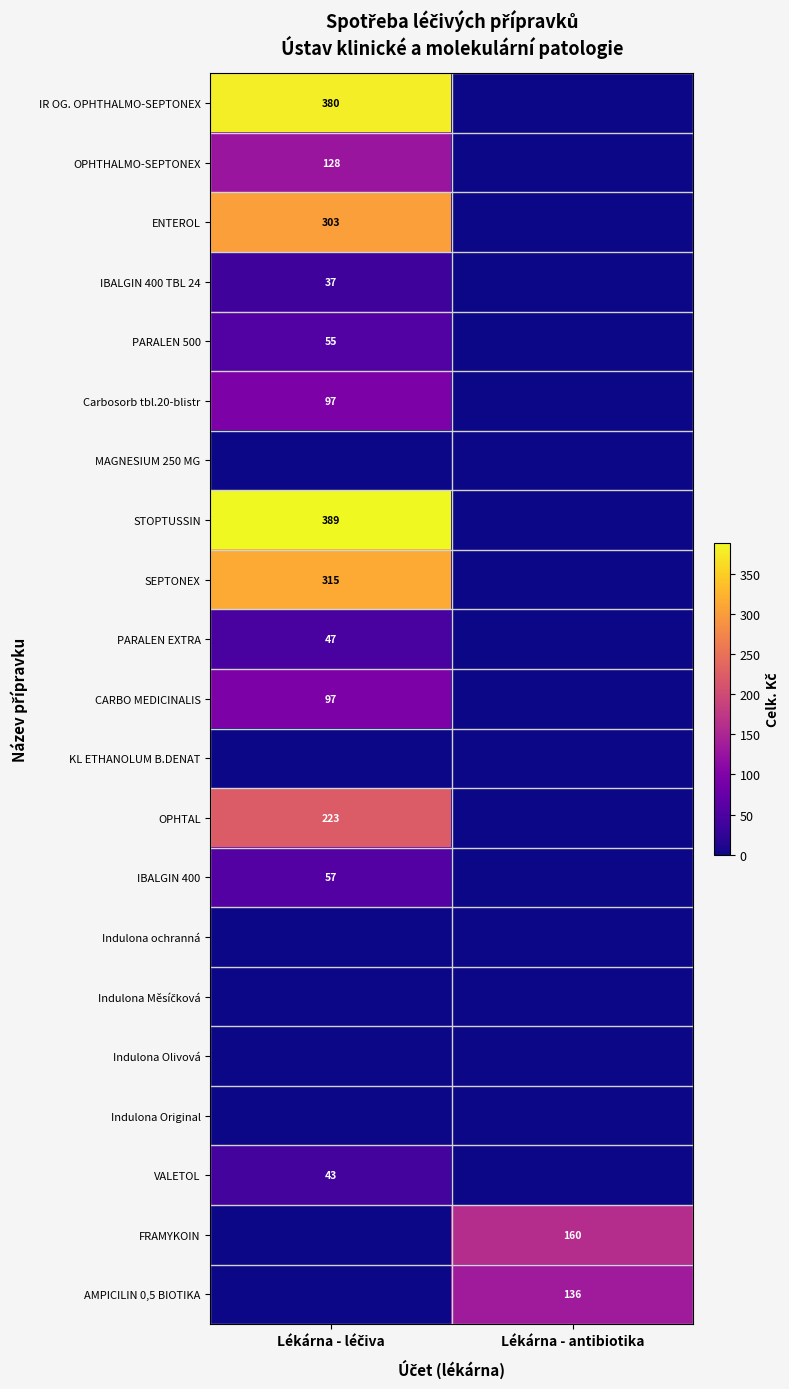

Is it true that FRAMYKOIN equals 225 at Lékárna - antibiotika?

False